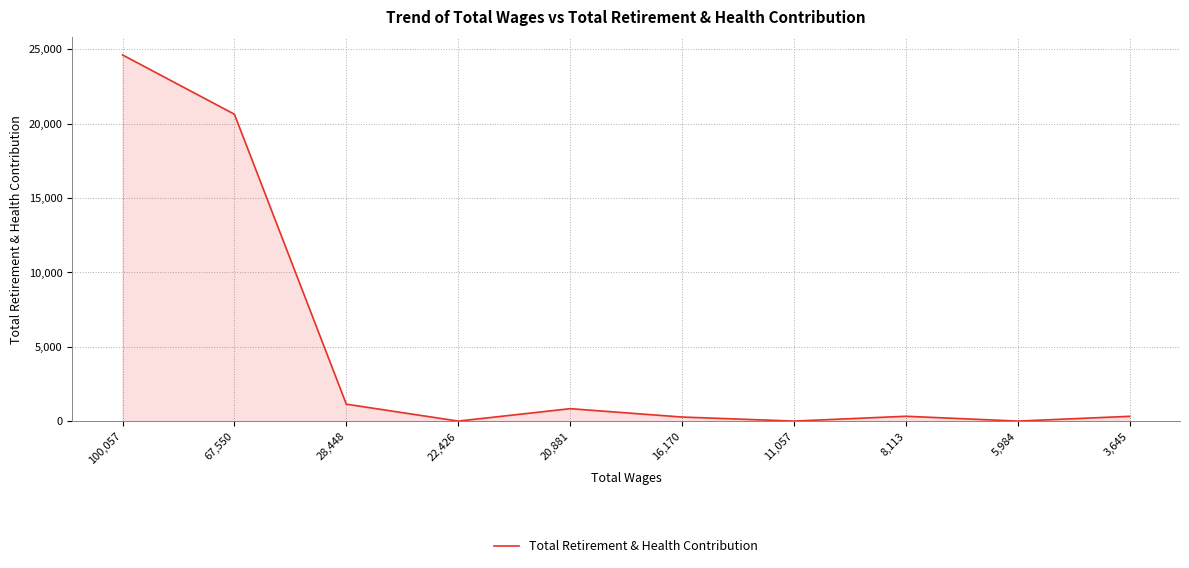

What is the maximum value shown in the chart?

24613